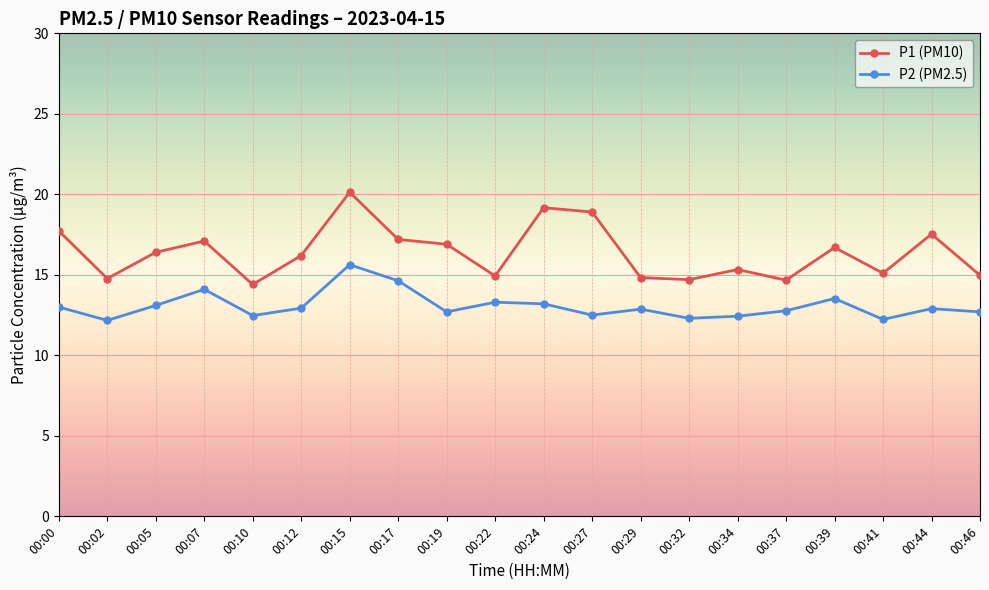

Rank the series by their maximum value, from lowest to highest.

P2 (PM2.5), P1 (PM10)